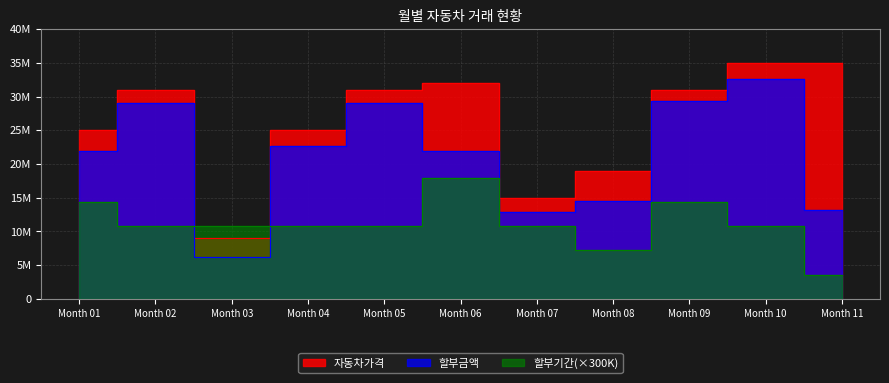

Where is the first local maximum for 할부기간?

Month 06